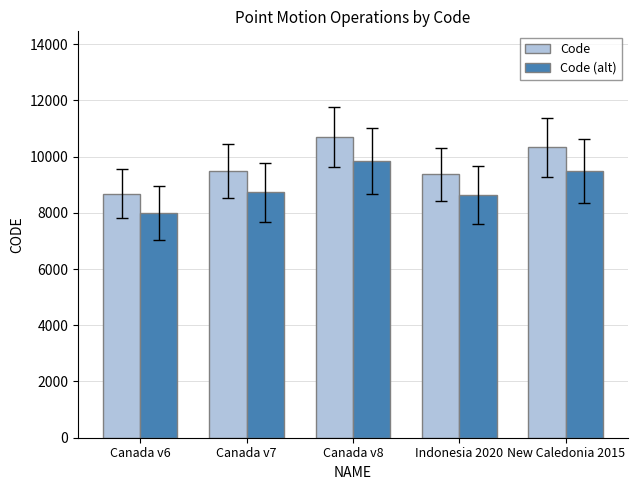

Reading right to left, list all the values displayed in this chart.

Code: New Caledonia 2015=10323.0	Indonesia 2020=9375.0	Canada v8=10707.0	Canada v7=9483.0	Canada v6=8676.0
Code (alt): New Caledonia 2015=9497.2	Indonesia 2020=8625.0	Canada v8=9850.4	Canada v7=8724.4	Canada v6=7981.9